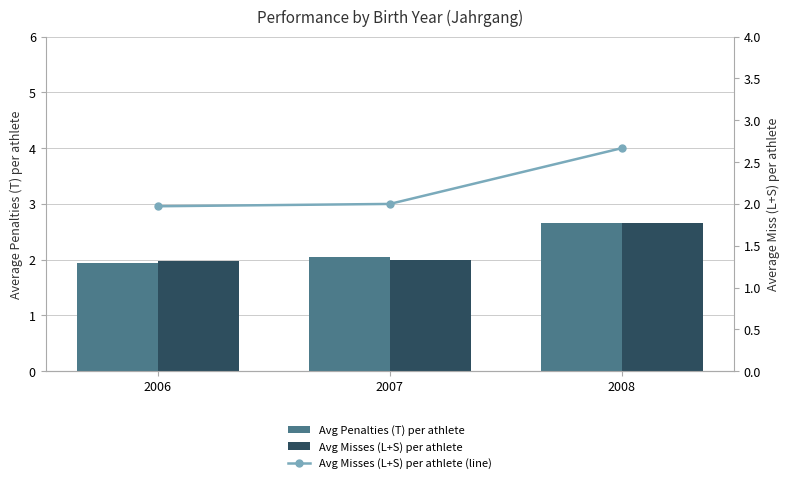

Reading left to right, extract all data points from this chart.

Avg Penalties (T) per athlete: 2006=1.9	2007=2.1	2008=2.7
Avg Misses (L+S) per athlete: 2006=2.0	2007=2.0	2008=2.7
Avg Misses (L+S) per athlete (line): 2006=2.0	2007=2.0	2008=2.7